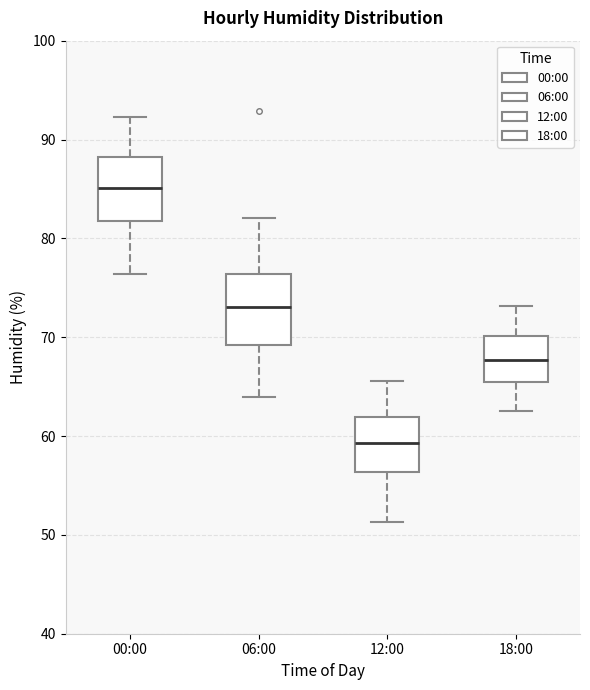

Reading left to right, read every box against the y-axis: the position of its median line, the range the box covers, and the ends of its whiskers. The values are not printed on the chart, so give them approximately, as read against the axis.

00:00: median 85, box 82 to 88, whiskers 76 to 92
06:00: median 73, box 69 to 76, whiskers 64 to 82
12:00: median 59, box 56 to 62, whiskers 51 to 66
18:00: median 68, box 66 to 70, whiskers 63 to 73